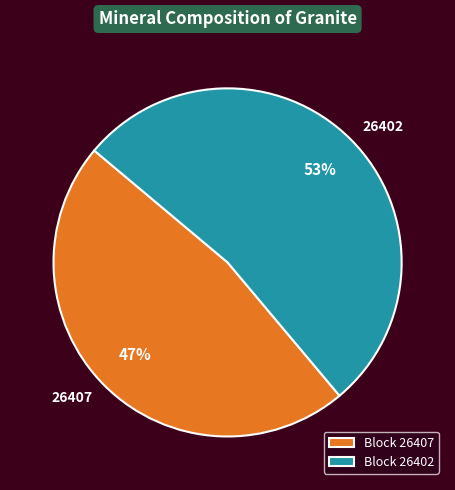

Count the number of slices in the pie.

2